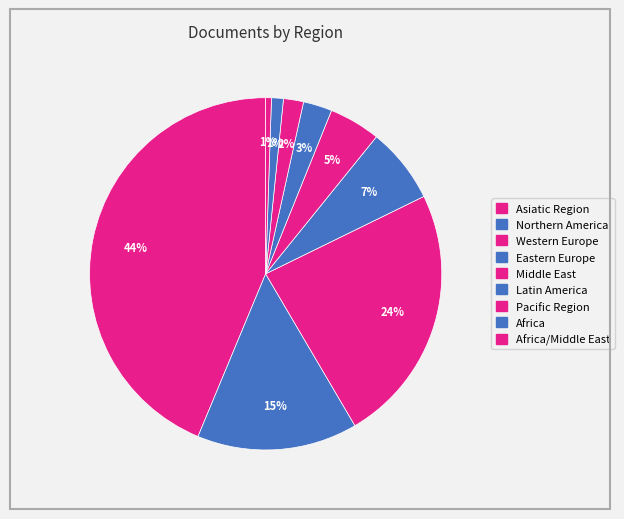

How many segments does this pie chart have?

9